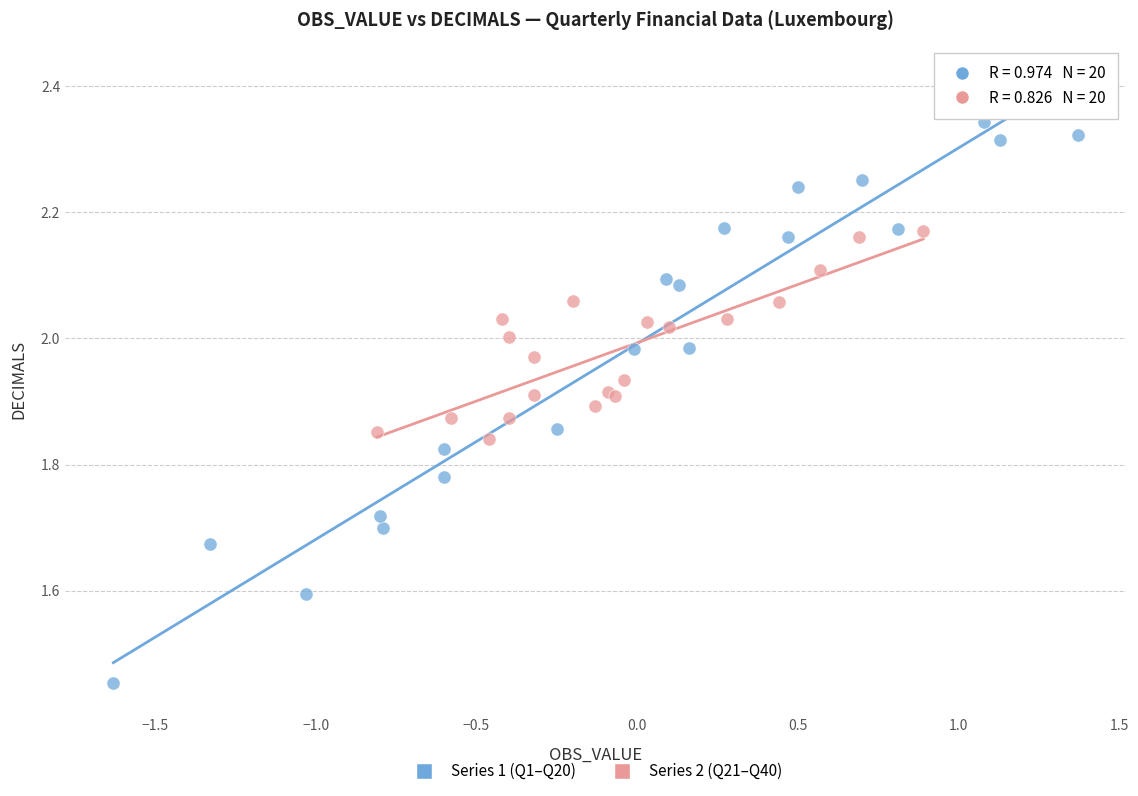

Which series contains the lowest Y value?

Series 1 (Q1–Q20)